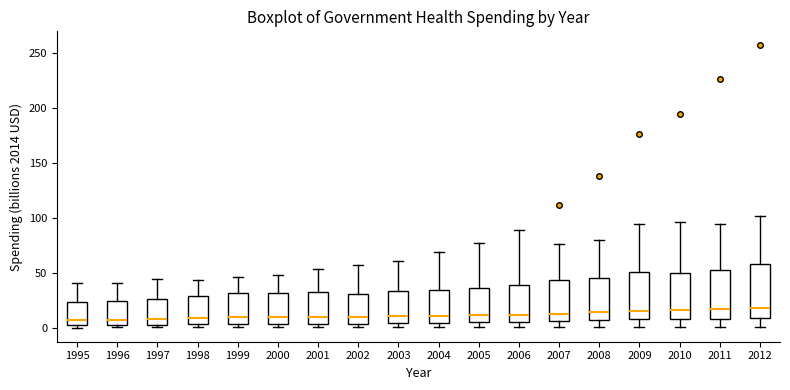

Where is the upper edge of the box at x = 2008 on the y-axis? The values are not printed on the chart, so give them approximately, as read against the axis.

45